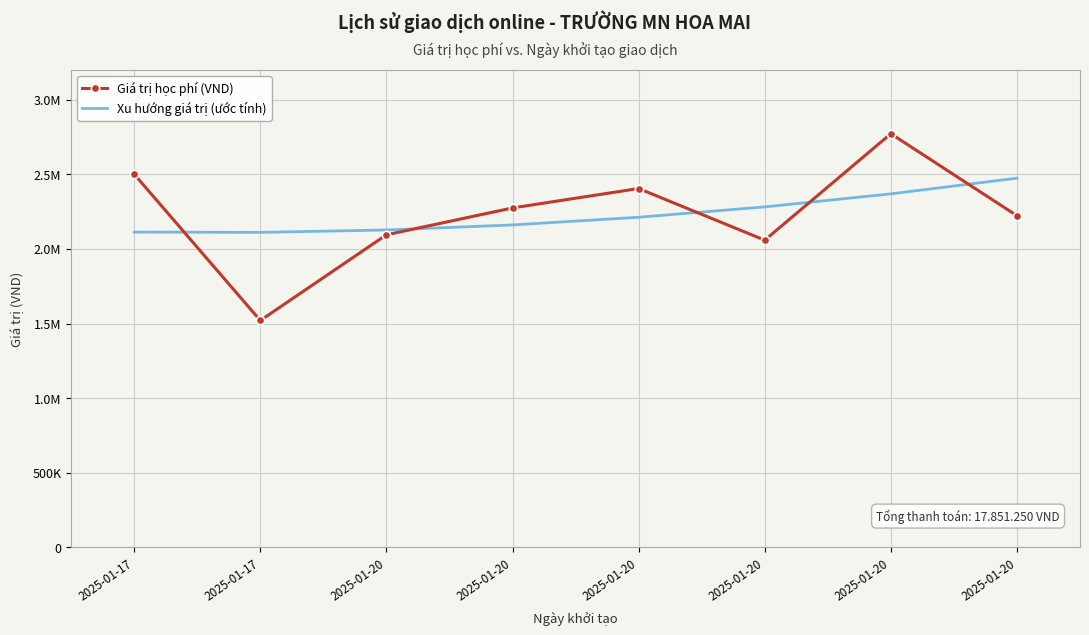

What is the difference between the maximum and minimum values in the Xu hướng giá trị (ước tính) series?

363419.6